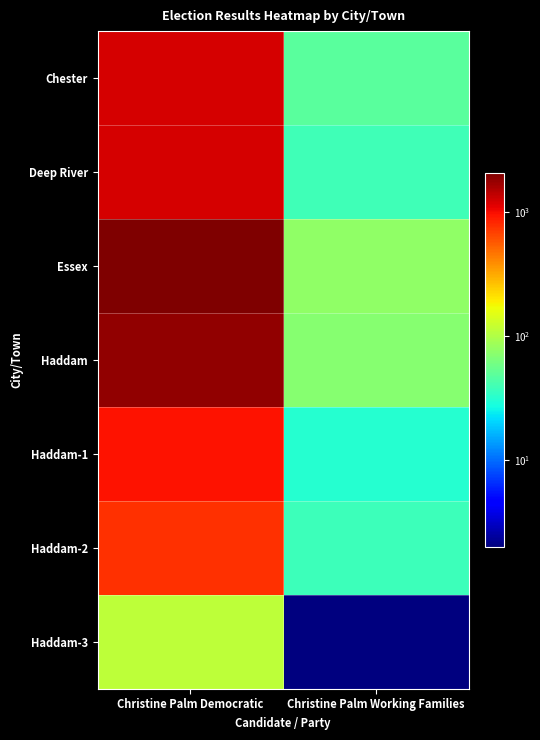

Which has a higher value, Christine Palm Democratic or Christine Palm Working Families?

Christine Palm Democratic